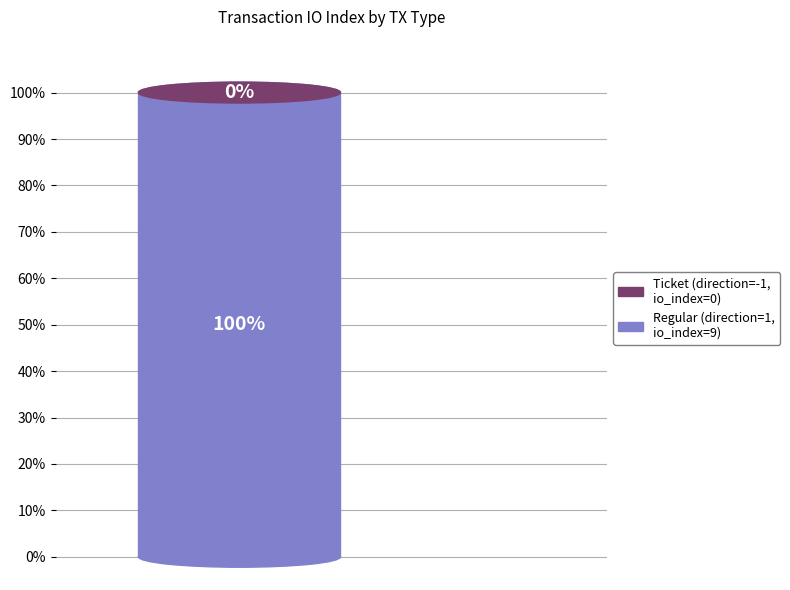

Count the number of slices in the pie.

2